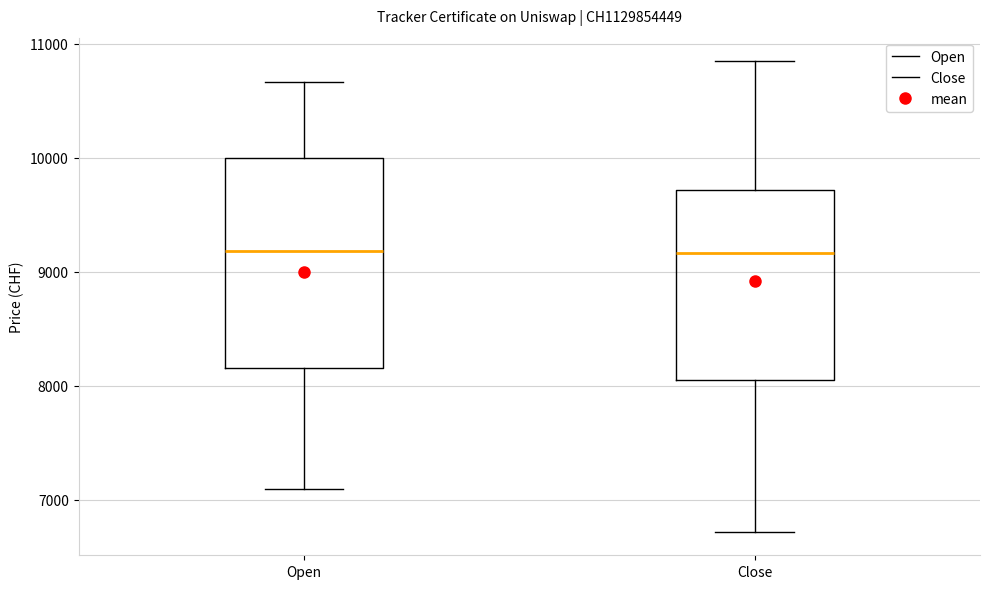

Reading left to right, transcribe this box plot: for each box, give where its median line is, the range the box spans, and where its two whiskers end, as read against the y-axis. The values are not printed on the chart, so give them approximately, as read against the axis.

Open: median 9200, box 8200 to 10000, whiskers 7100 to 10700
Close: median 9200, box 8100 to 9700, whiskers 6700 to 10800